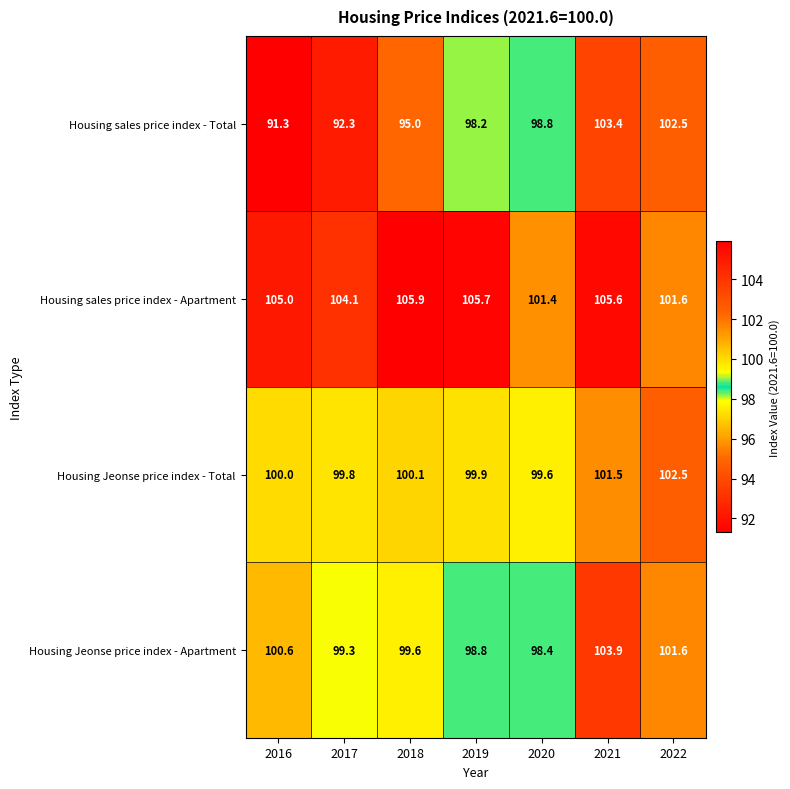

What is the greatest value displayed?

105.9